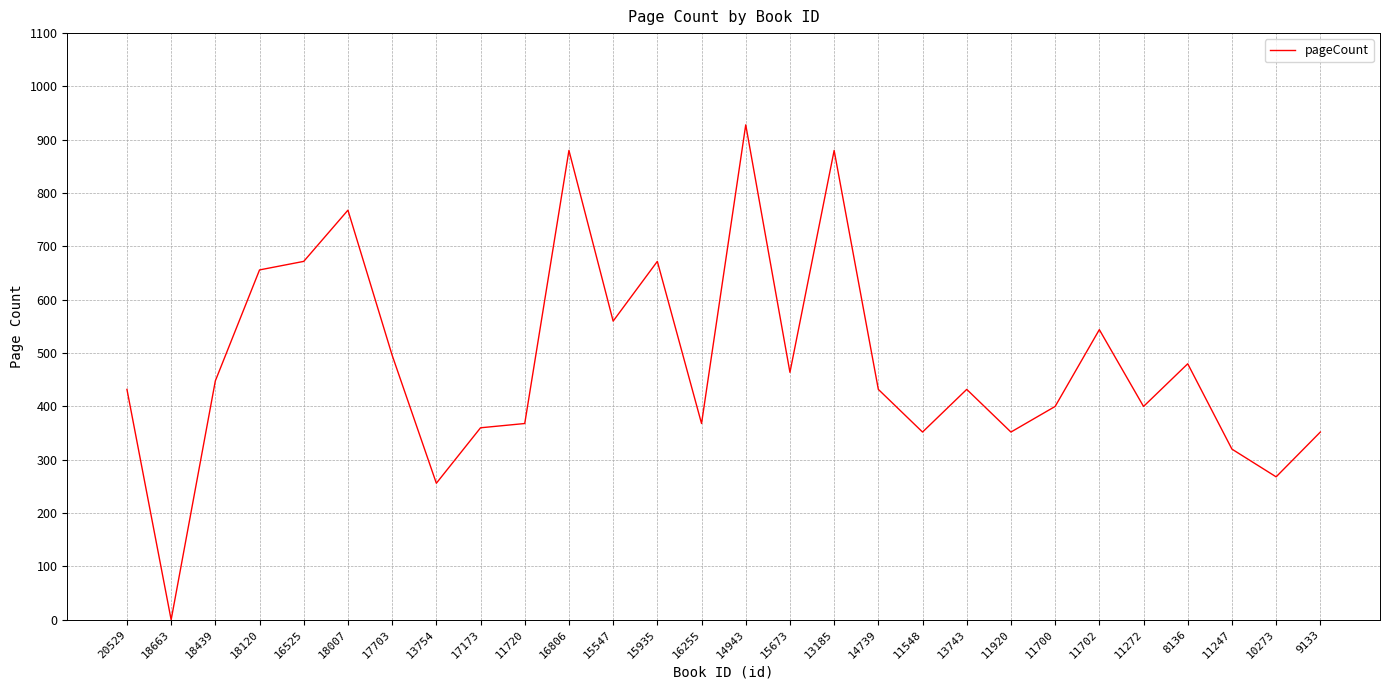

What is the average value?

484